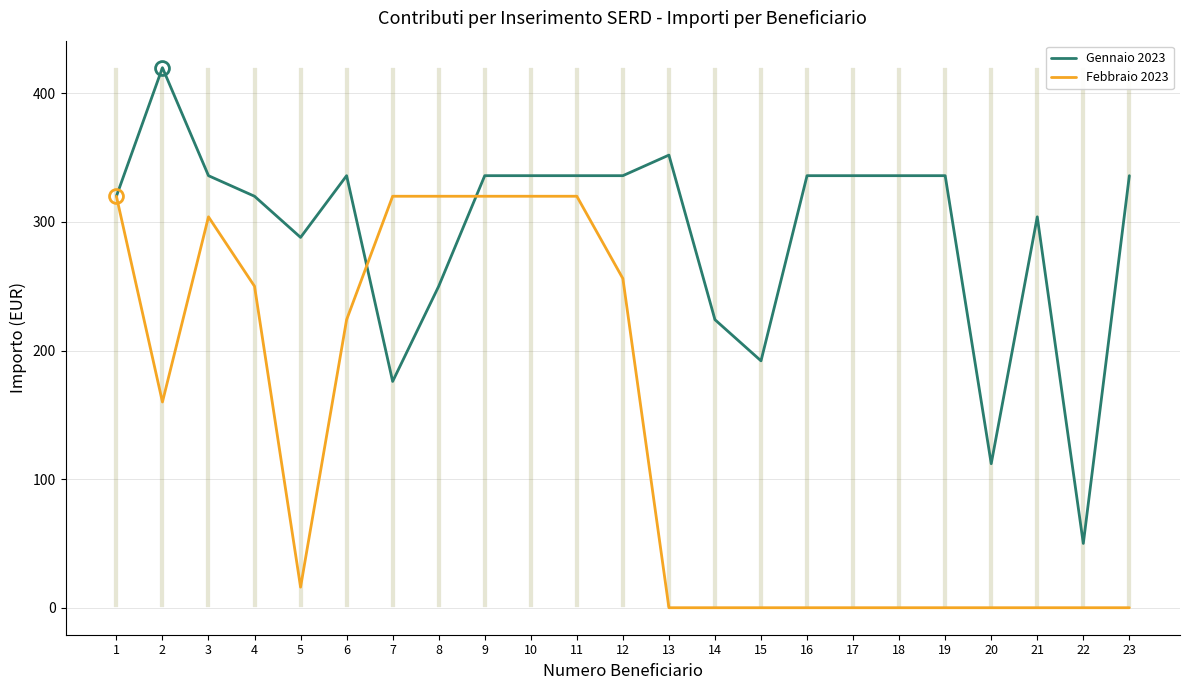

What is the lowest value of the Gennaio 2023 series?

50